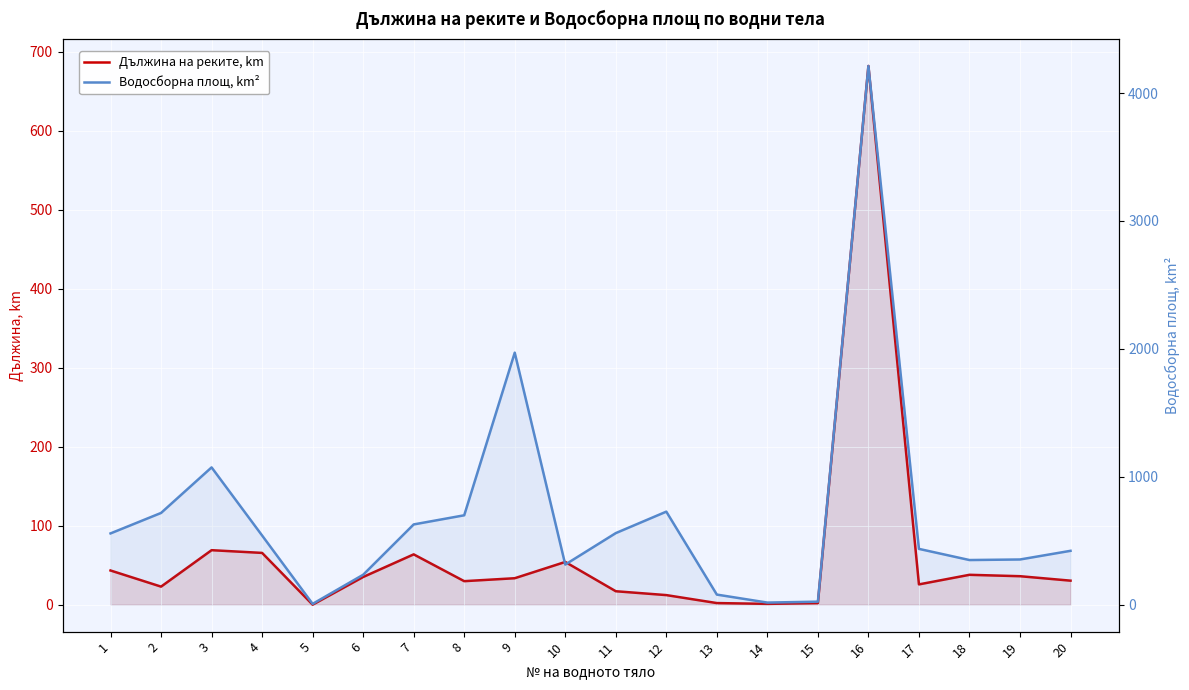

Rank the series by their average value, from lowest to highest.

Дължина на реките, km, Водосборна площ, km²